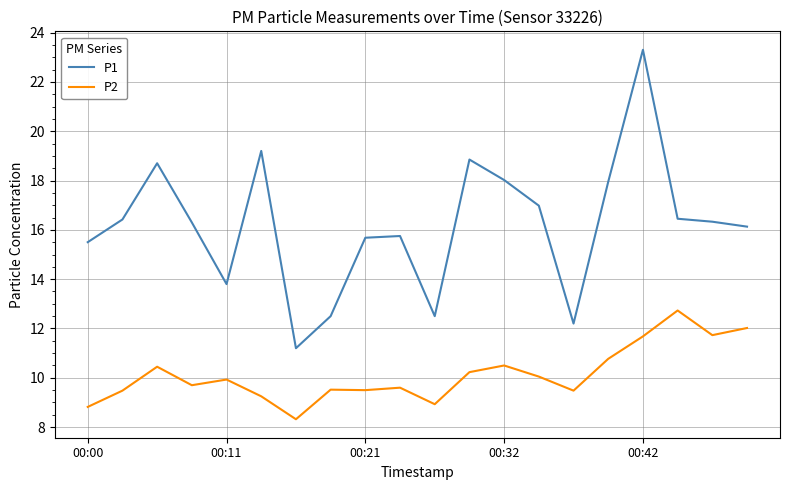

True or false: P2 and P1 cross at least once.

False